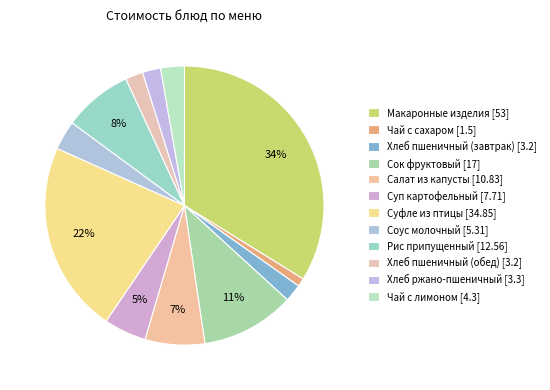

To the nearest percent, what is the average slice percentage?

8%